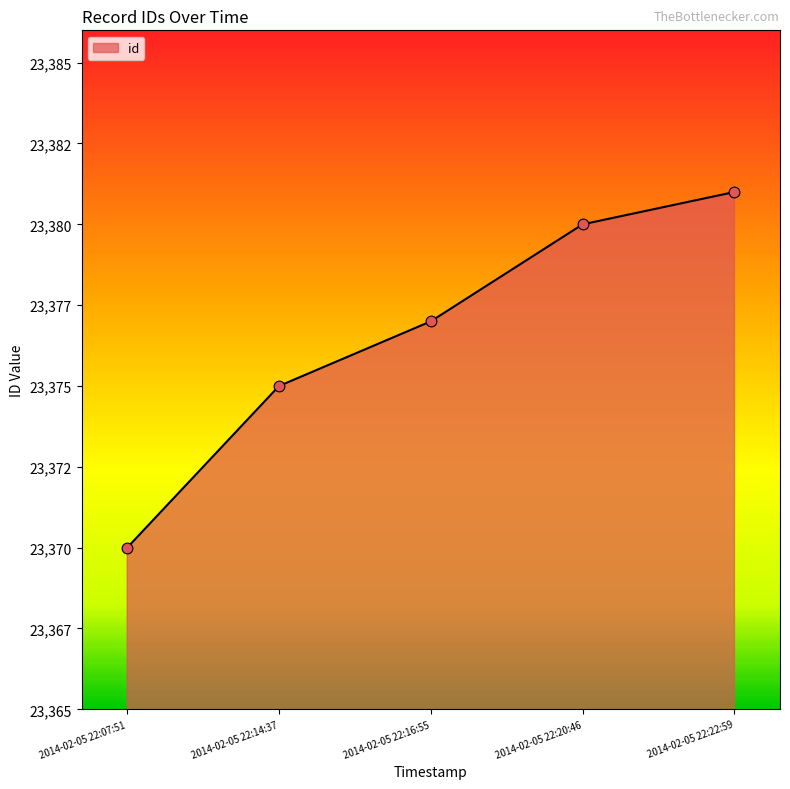

Between 2014-02-05 22:14:37 and 2014-02-05 22:07:51, which is larger?

2014-02-05 22:14:37